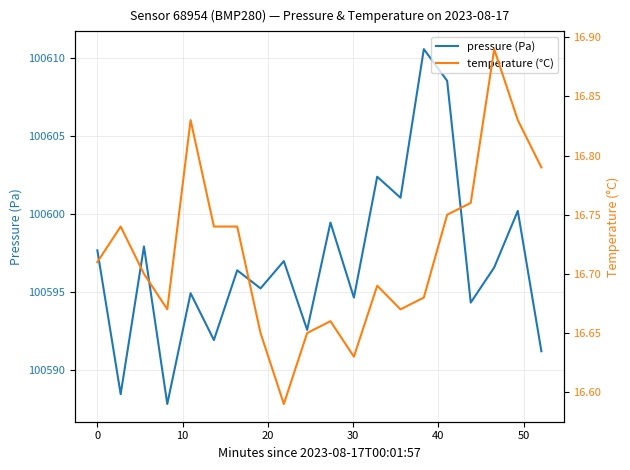

Which series has the largest total across all categories?

pressure (Pa)